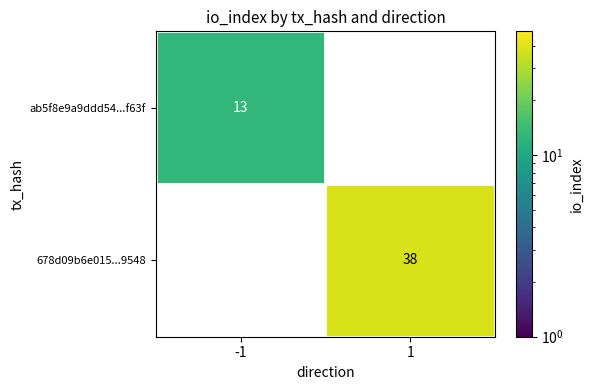

Which label corresponds to the smallest value in the chart?

-1